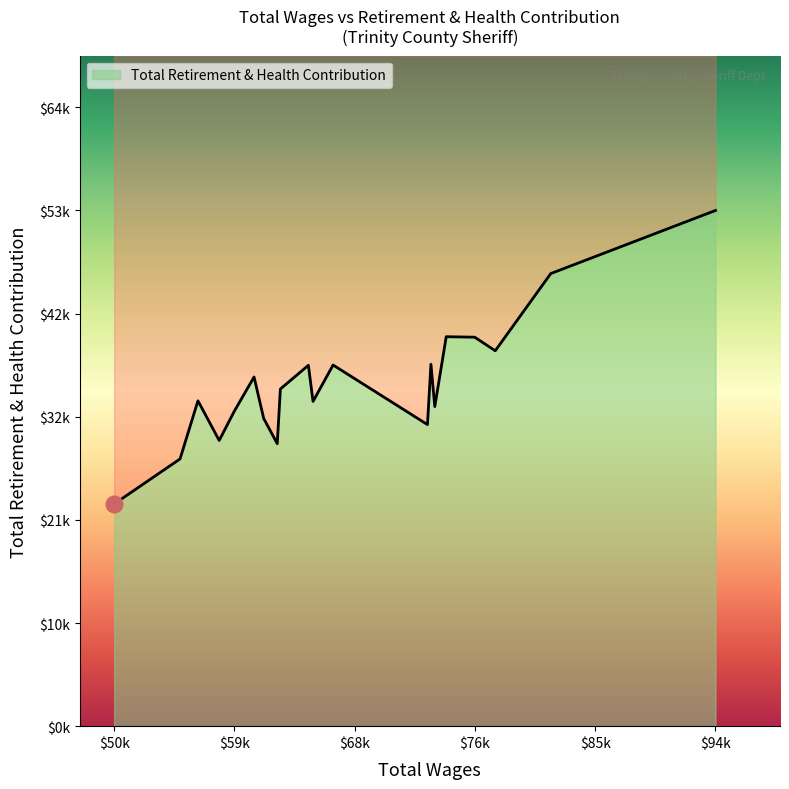

The chart shows a value of 33056 at 5. True or false?

True